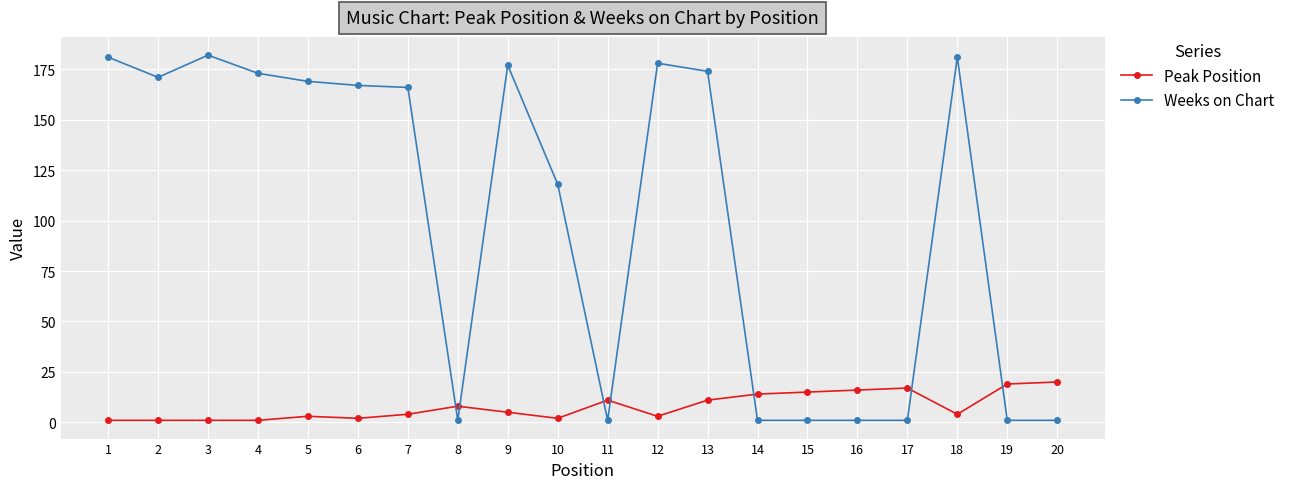

List the series in order of their overall mean, lowest first.

Peak Position, Weeks on Chart